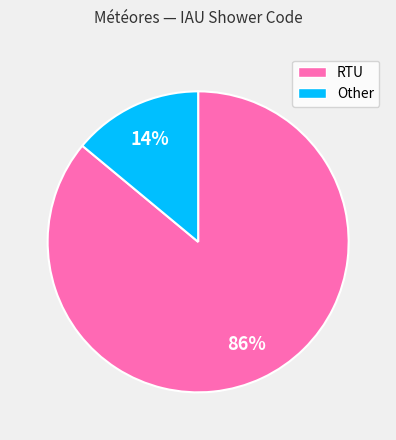

Which category accounts for the majority?

RTU